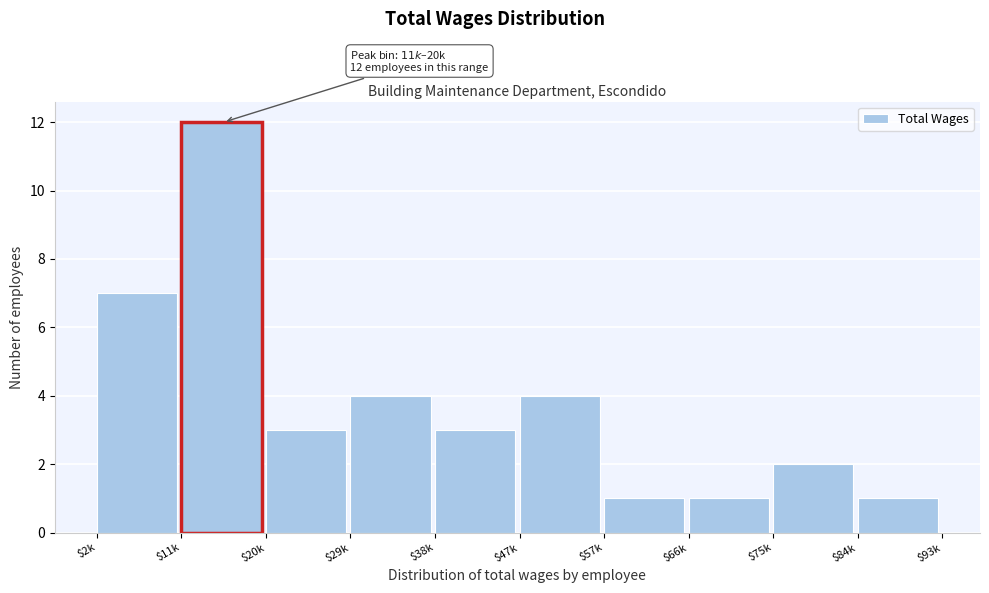

Reading left to right, extract all data points from this chart.

7	12	3	4	3	4	1	1	2	1